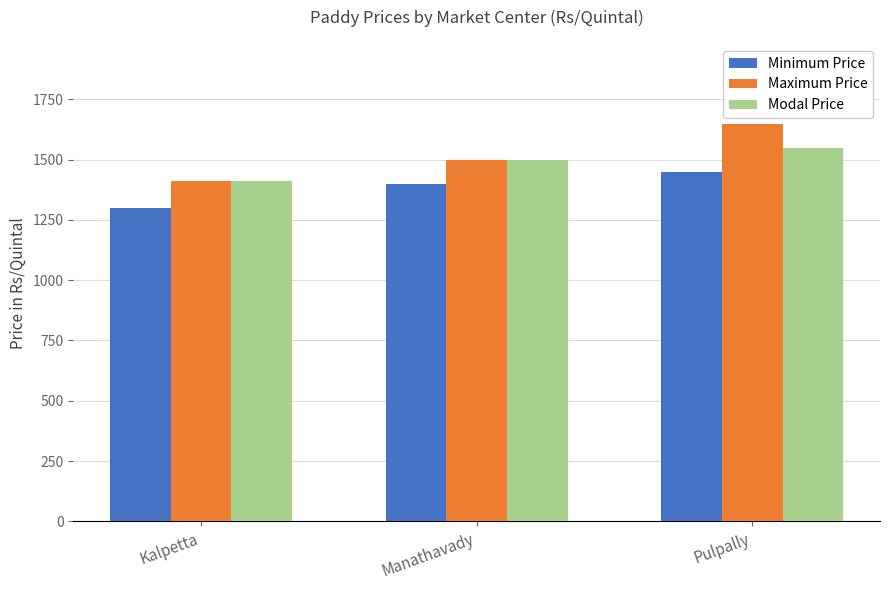

Which series has the largest total across all categories?

Maximum Price